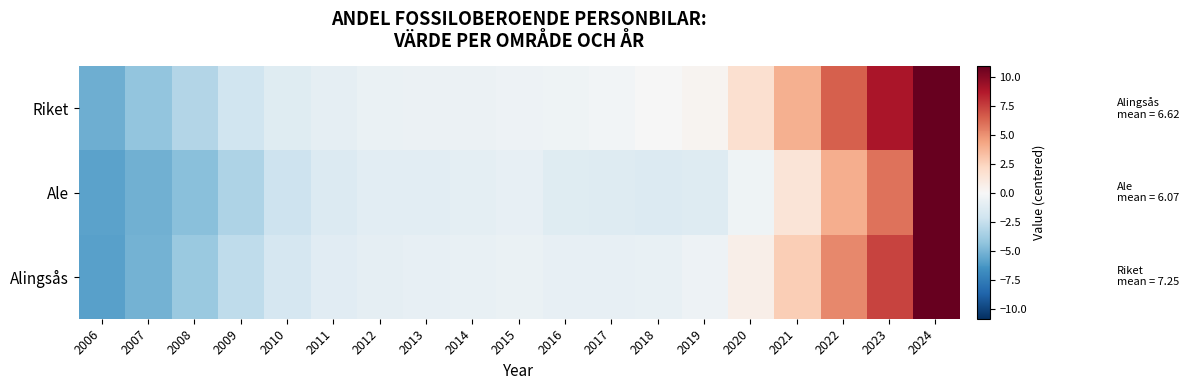

Which category has the lowest value across all series?

2006